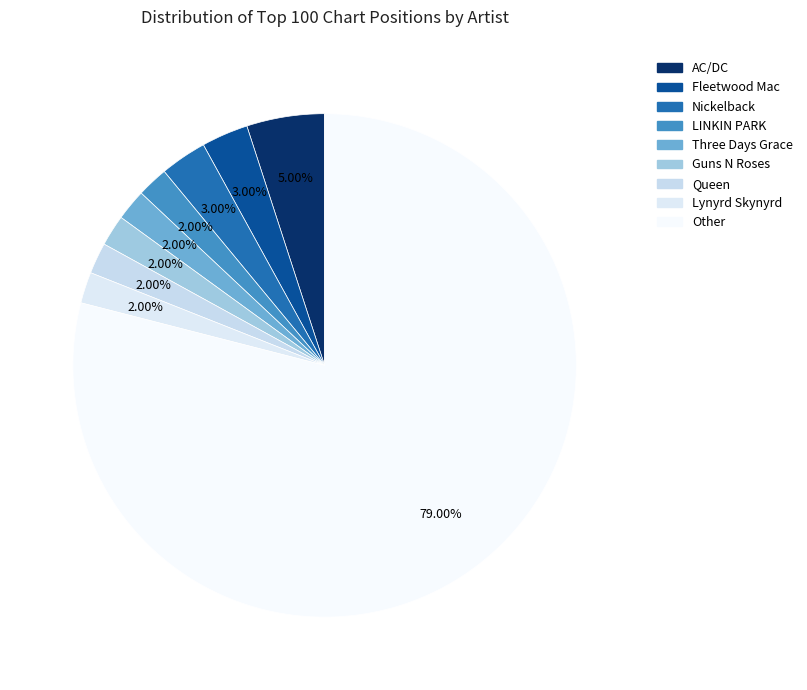

What is the largest slice in the pie chart?

Other